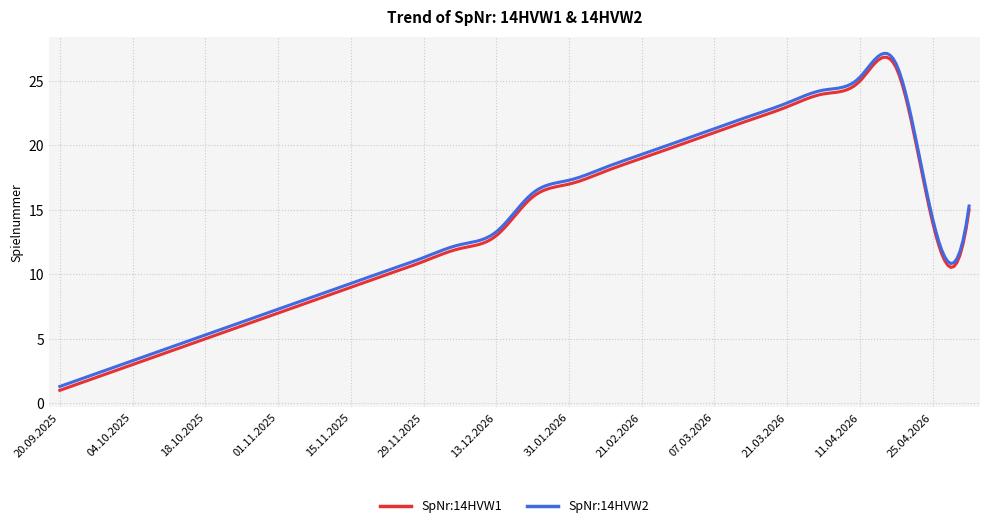

What is the maximum value for SpNr:14HVW1?

26.8